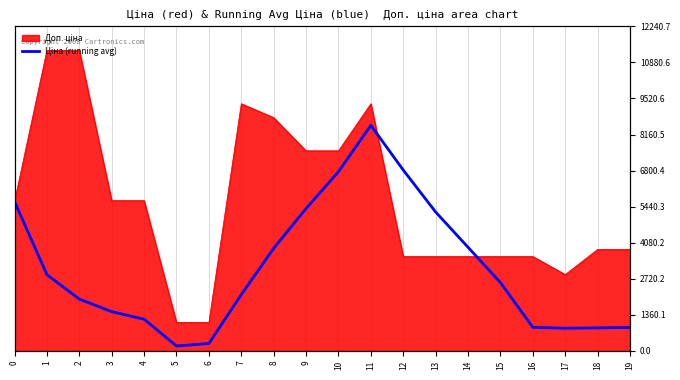

The value at 5 is 185.2. True or false?

True